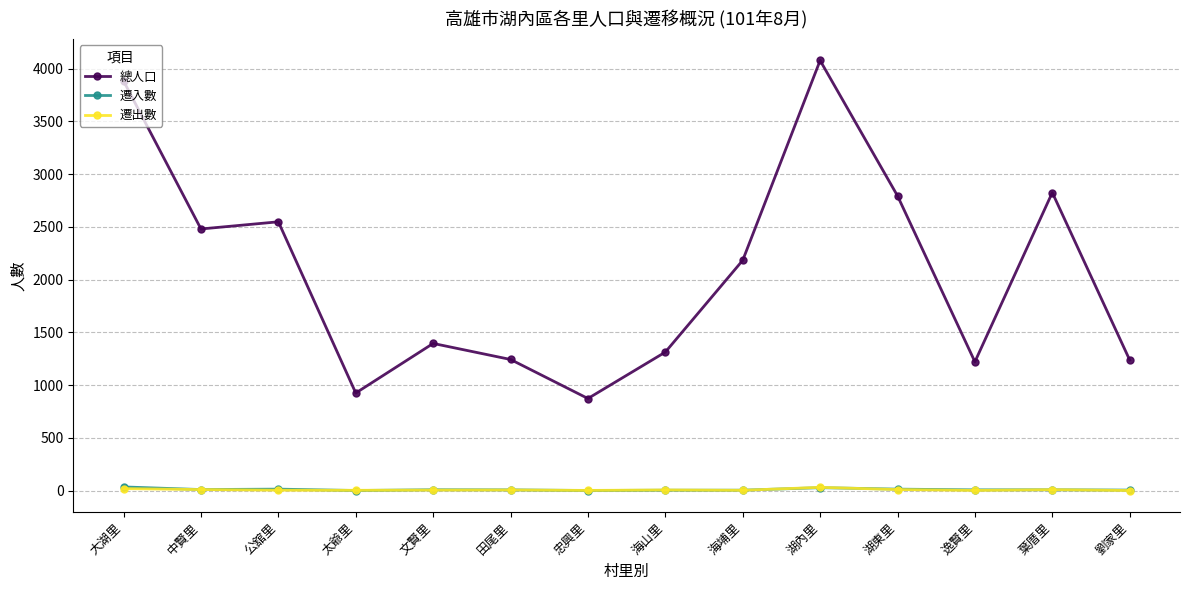

What is the value of the 遷入數 point at the 10th from the left?

27